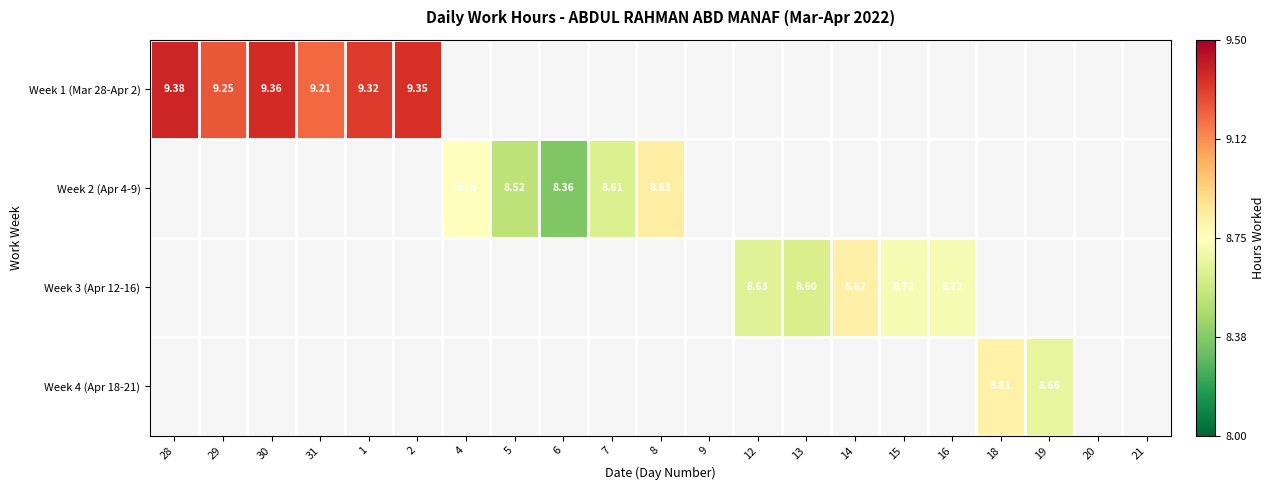

Which series has the largest total across all categories?

Week 1 (Mar 28-Apr 2)